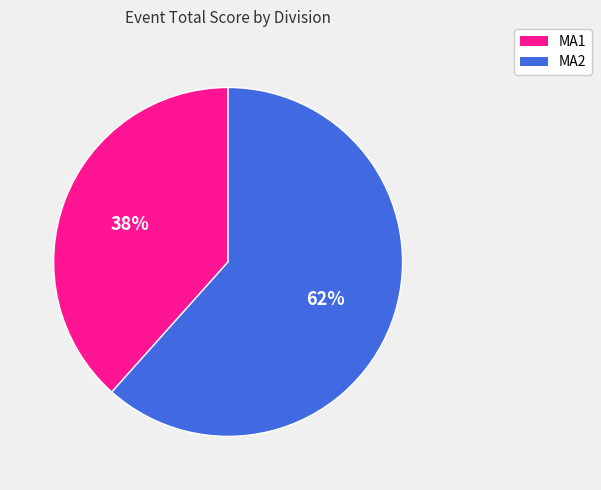

Is it true that MA1 is 45% of the pie?

False